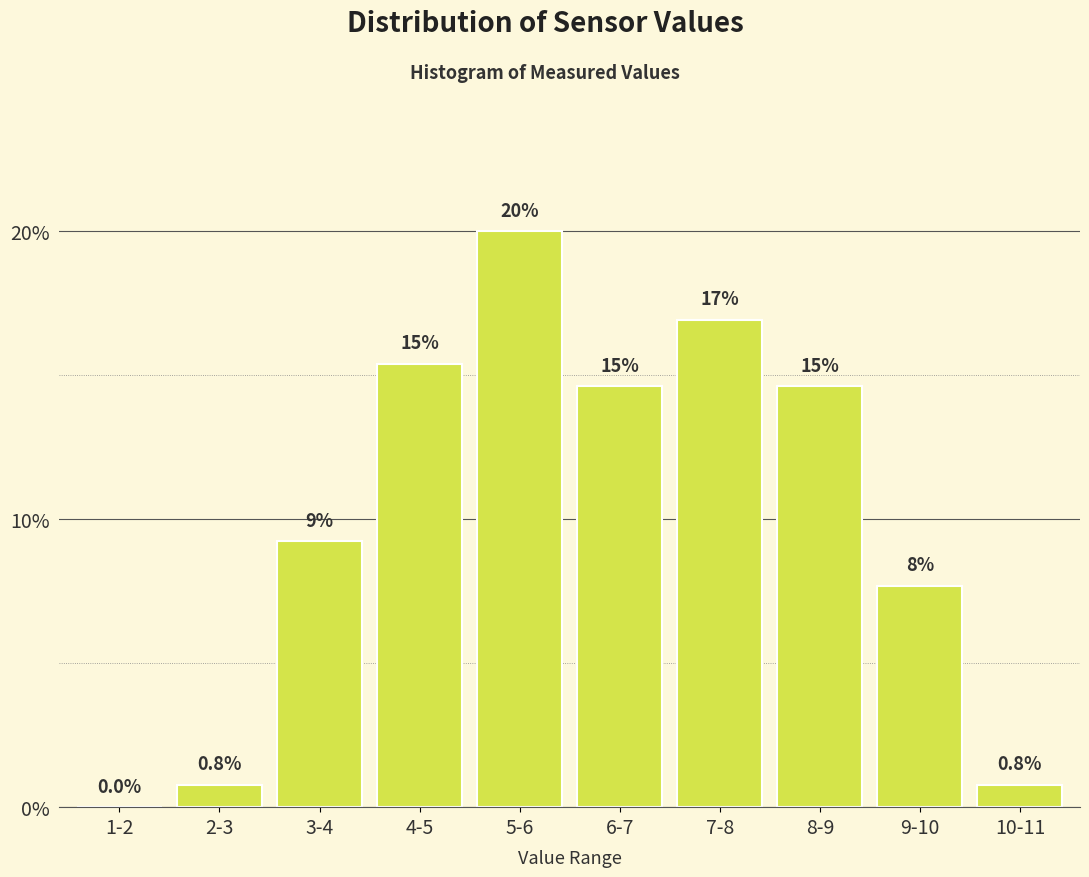

Reading left to right, what are all the values shown in this chart?

1-2=0.0	2-3=0.8	3-4=9.2	4-5=15.4	5-6=20.0	6-7=14.6	7-8=16.9	8-9=14.6	9-10=7.7	10-11=0.8